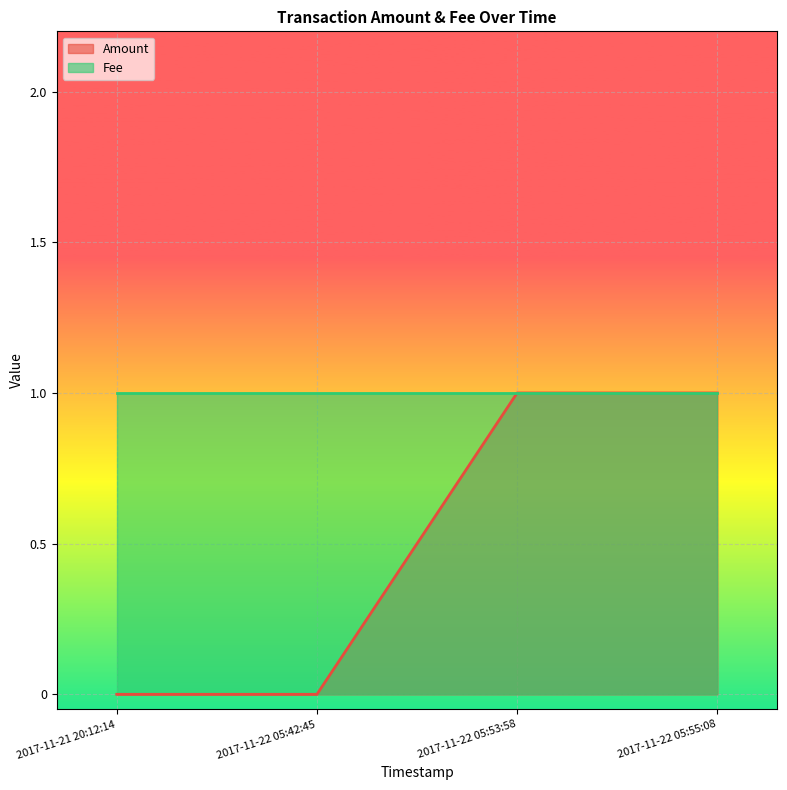

Rank the categories by value from lowest to highest.

2017-11-21 20:12:14, 2017-11-22 05:42:45, 2017-11-22 05:53:58, 2017-11-22 05:55:08